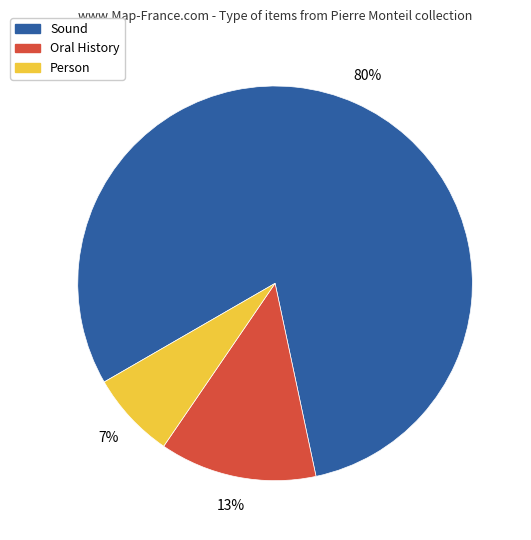

Combined, do Sound and Oral History account for over 50%?

Yes